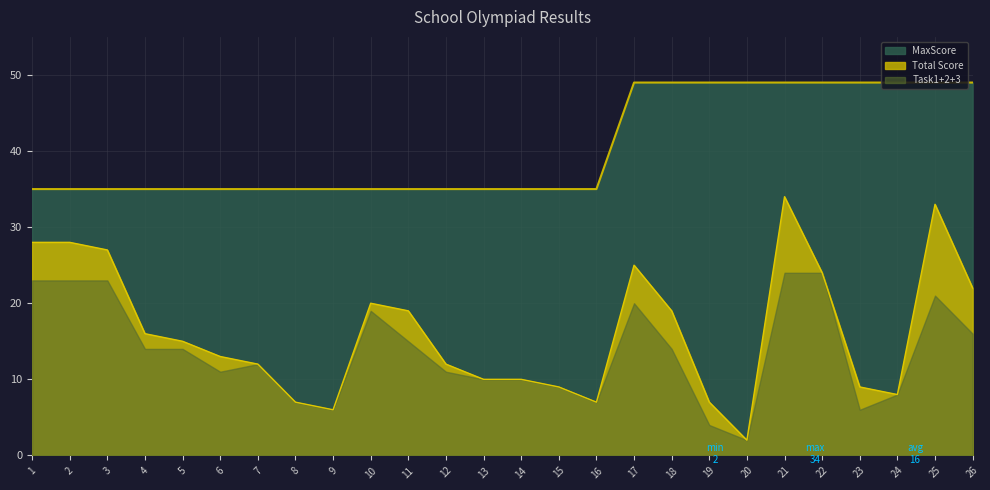

Where is the first local maximum for Task3?

3